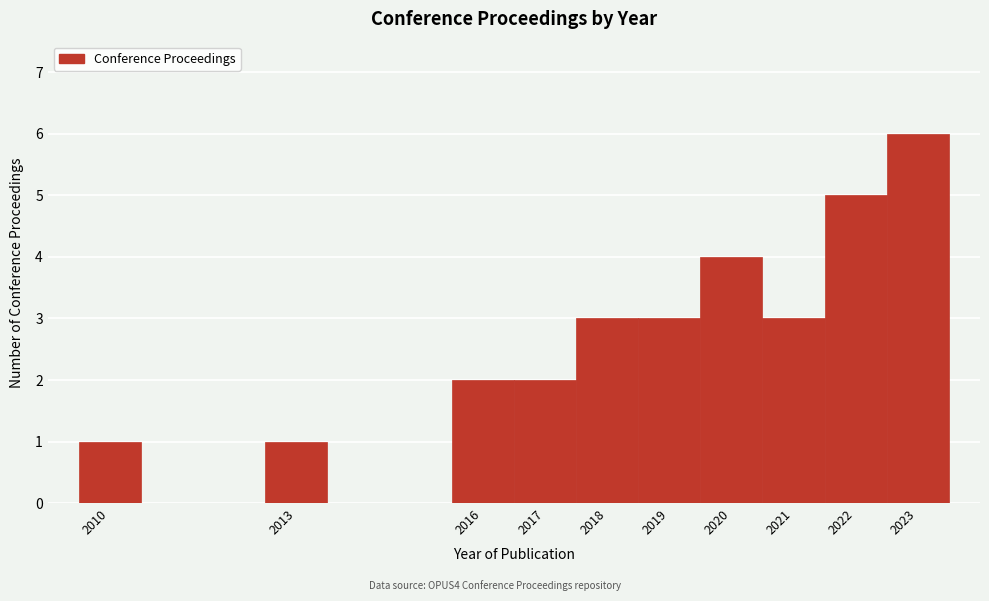

Reading left to right, list every bar in this chart as the range it spans on the x-axis followed by its height. The values are not printed on the chart, so give them approximately, as read against the axis.

2009.5 to 2010.5: 1
2010.5 to 2011.5: 0
2011.5 to 2012.5: 0
2012.5 to 2013.5: 1
2013.5 to 2014.5: 0
2014.5 to 2015.5: 0
2015.5 to 2016.5: 2
2016.5 to 2017.5: 2
2017.5 to 2018.5: 3
2018.5 to 2019.5: 3
2019.5 to 2020.5: 4
2020.5 to 2021.5: 3
2021.5 to 2022.5: 5
2022.5 to 2023.5: 6